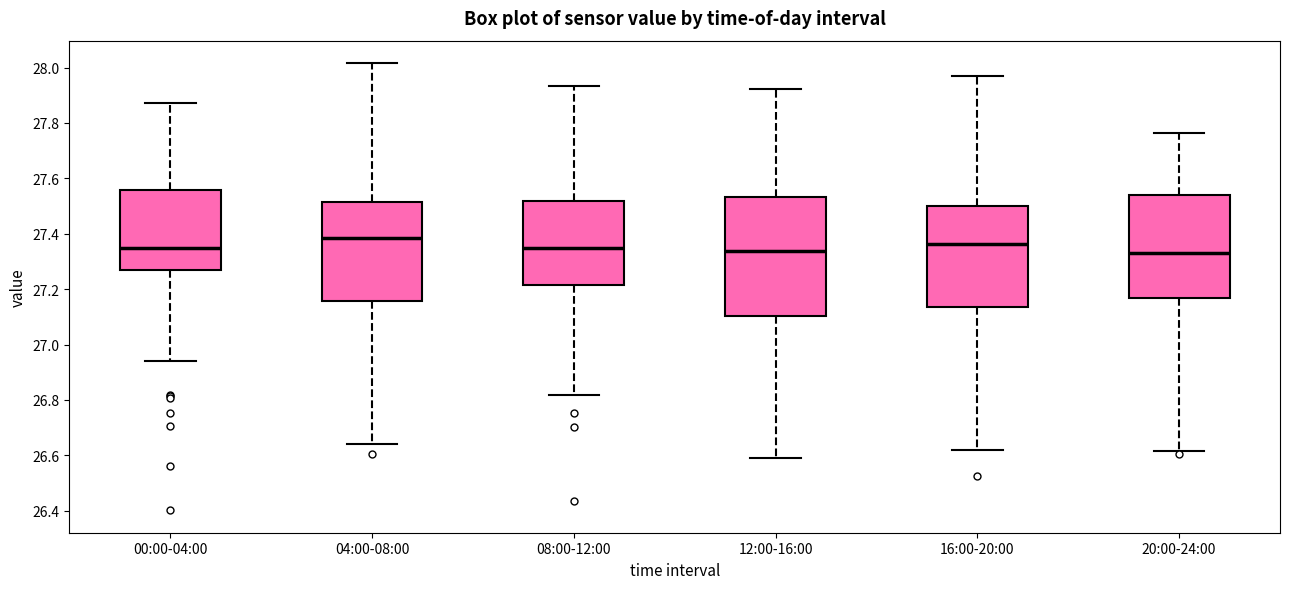

Reading left to right, transcribe this box plot: for each box, give where its median line is, the range the box spans, and where its two whiskers end, as read against the y-axis. The values are not printed on the chart, so give them approximately, as read against the axis.

00:00-04:00: median 27.34, box 27.26 to 27.56, whiskers 26.94 to 27.88
04:00-08:00: median 27.38, box 27.16 to 27.52, whiskers 26.64 to 28.02
08:00-12:00: median 27.36, box 27.22 to 27.52, whiskers 26.82 to 27.94
12:00-16:00: median 27.34, box 27.10 to 27.54, whiskers 26.60 to 27.92
16:00-20:00: median 27.36, box 27.14 to 27.50, whiskers 26.62 to 27.98
20:00-24:00: median 27.32, box 27.16 to 27.54, whiskers 26.62 to 27.76